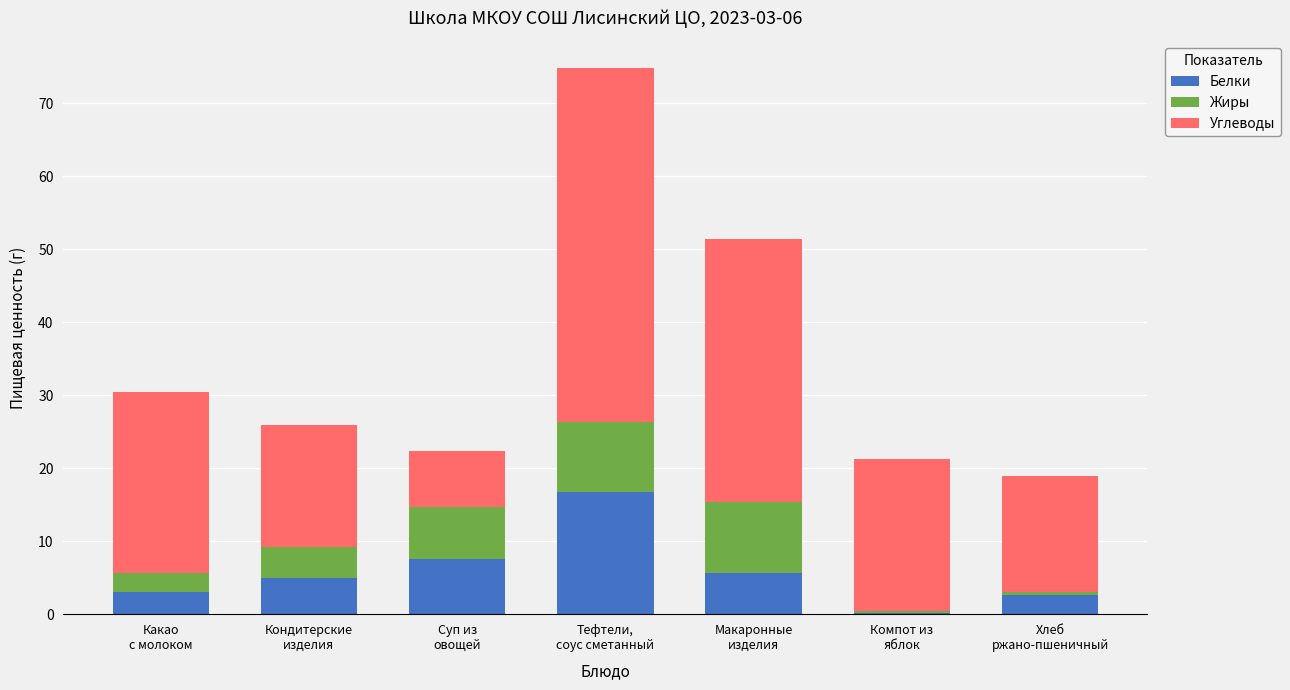

What is the maximum value for Белки?

16.7